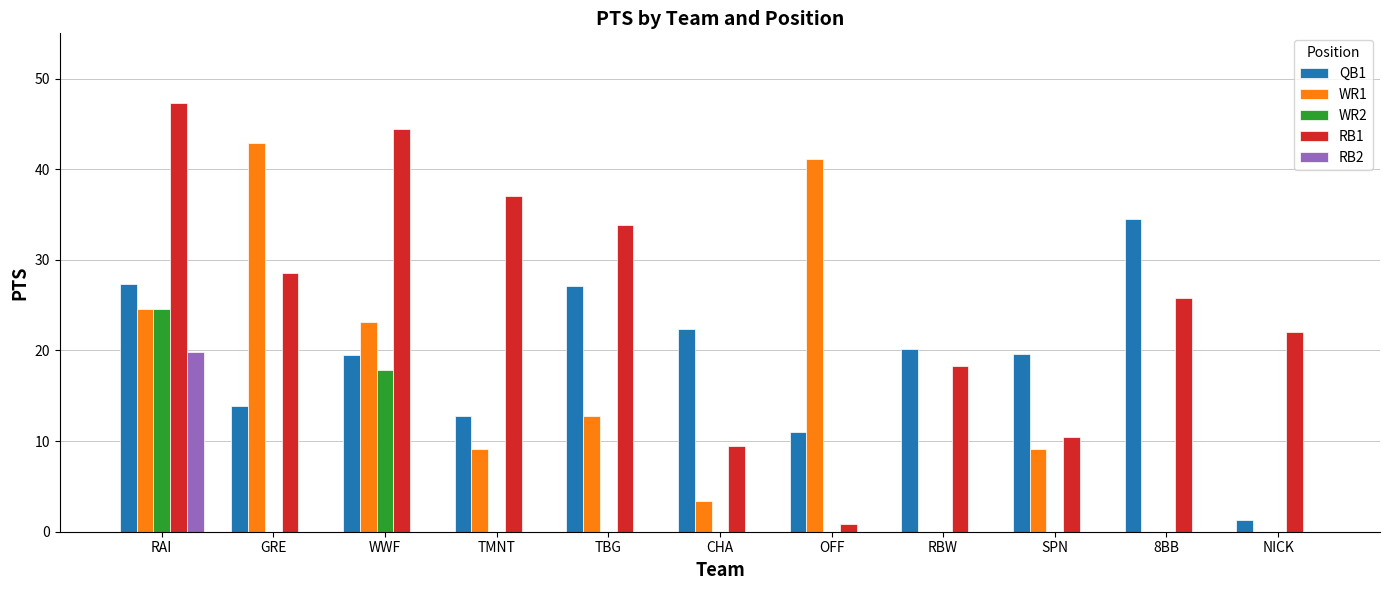

Between CHA and SPN, which series saw the biggest shift?

WR1